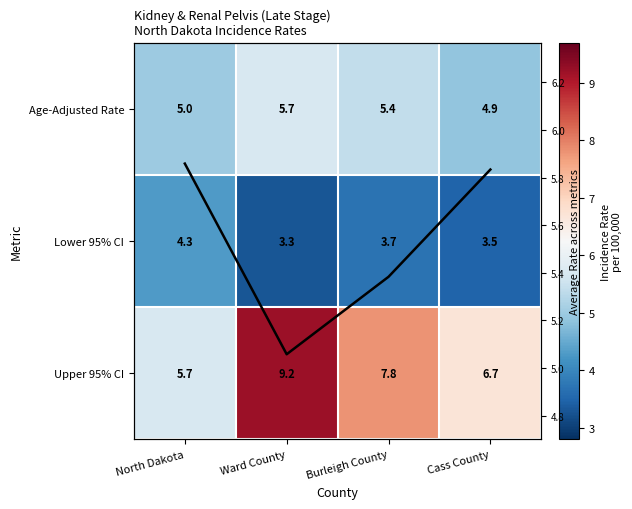

What is the difference between the Column Mean (scaled) values at Ward County and Burleigh County?

0.6